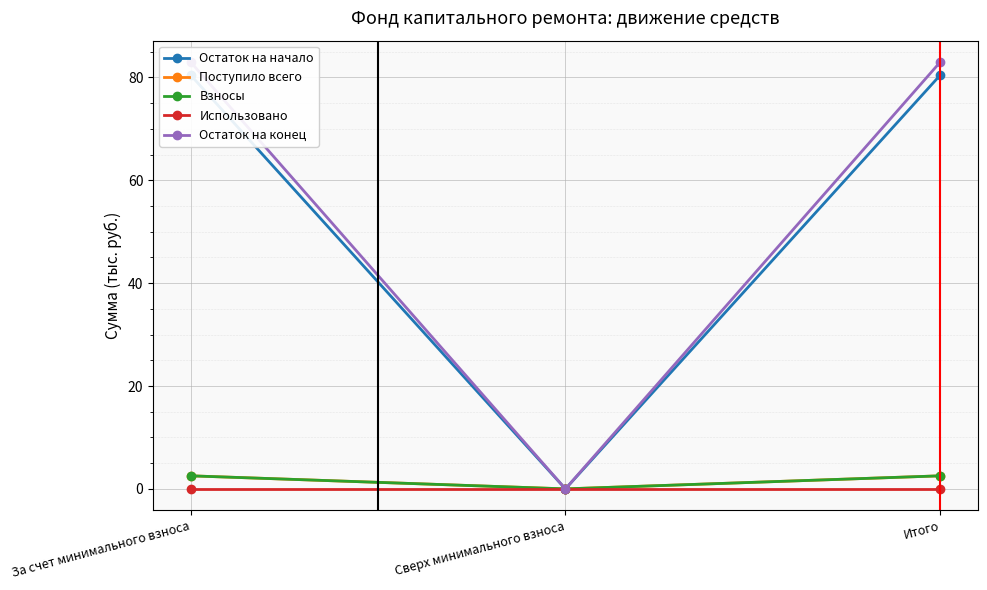

At which label does Остаток на начало first exceed 80?

За счет минимального взноса